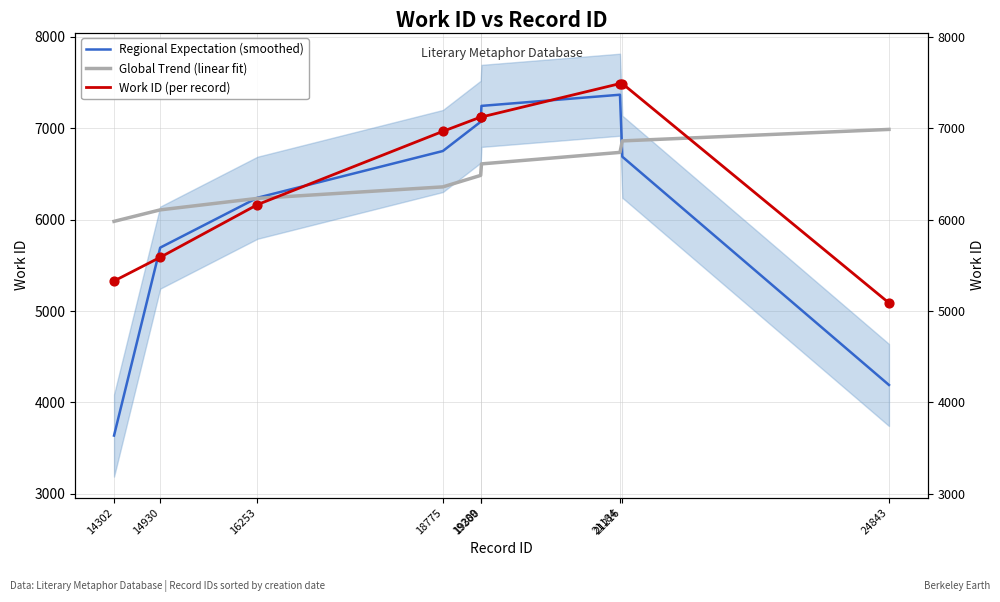

At which category is the sum across all series the highest?

21184